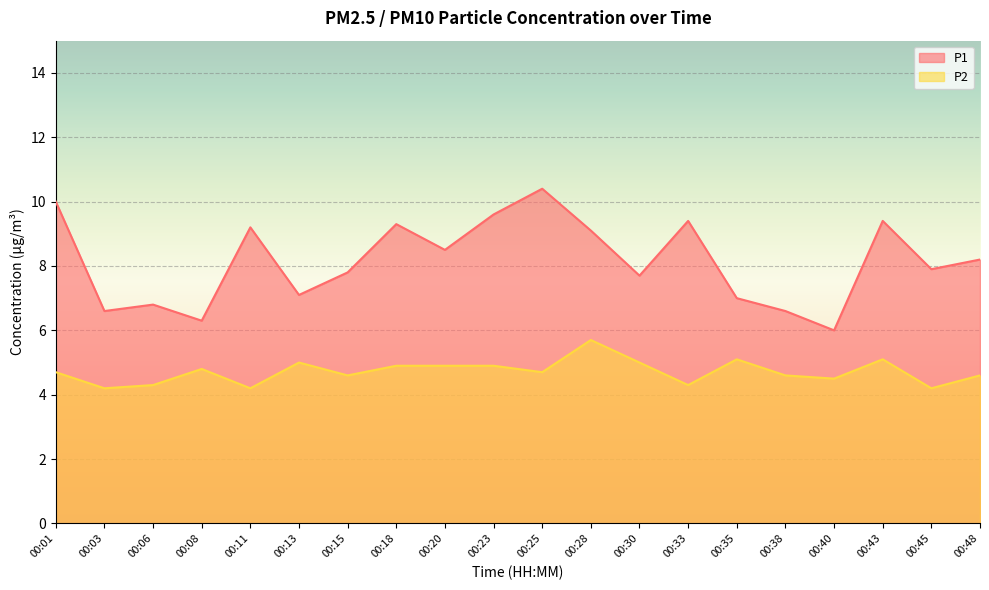

How many data points in P1 are less than 8?

10